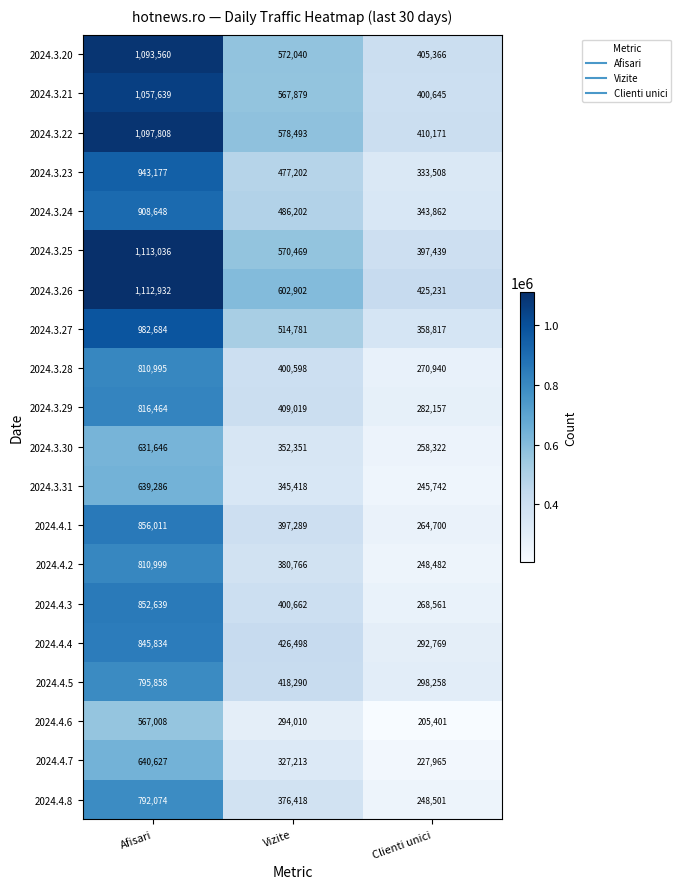

At which label does 2024.3.22 first exceed 578493?

Afisari